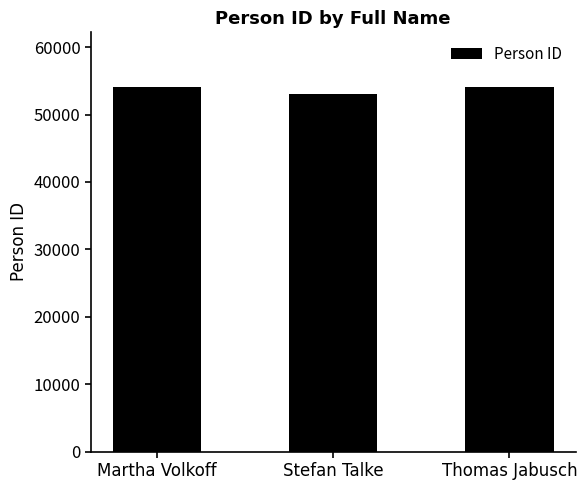

At which label is the value closest to 53606?

Martha Volkoff